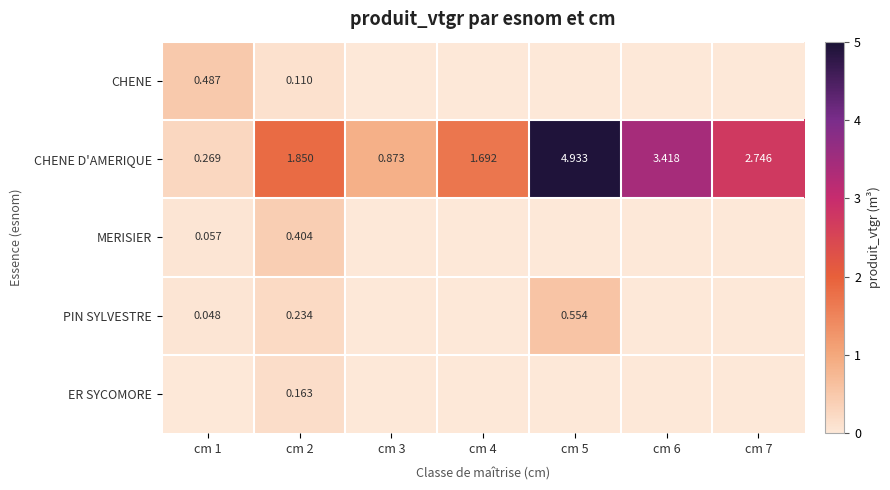

How many distinct data groups are displayed?

5